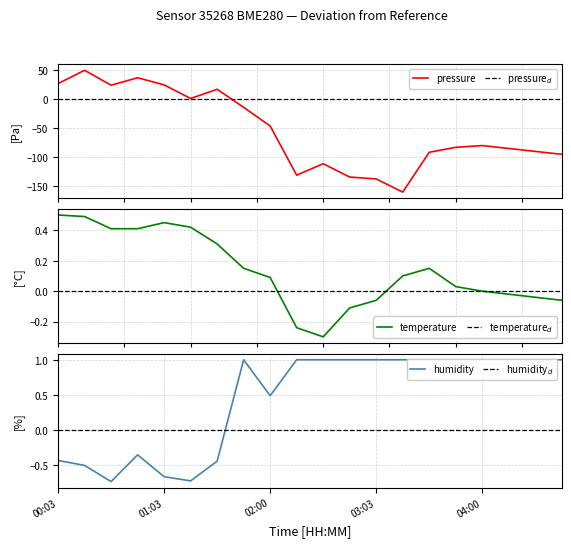

Between 00:03 and 03:45, which is larger?

00:03